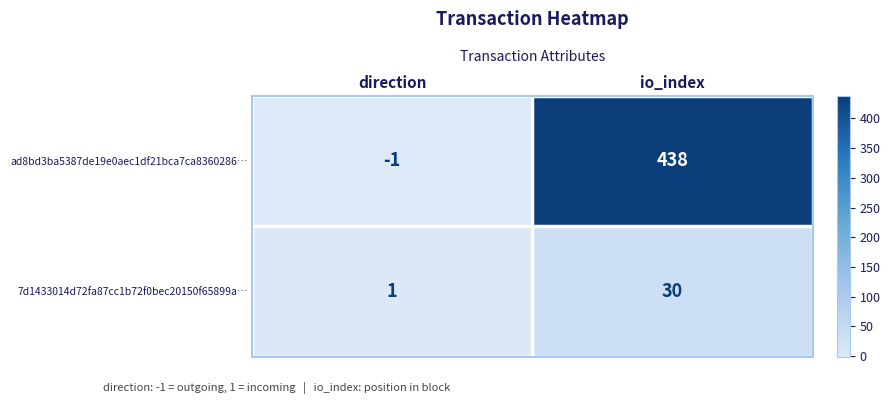

What is the spread (max minus min) of values at io_index?

408